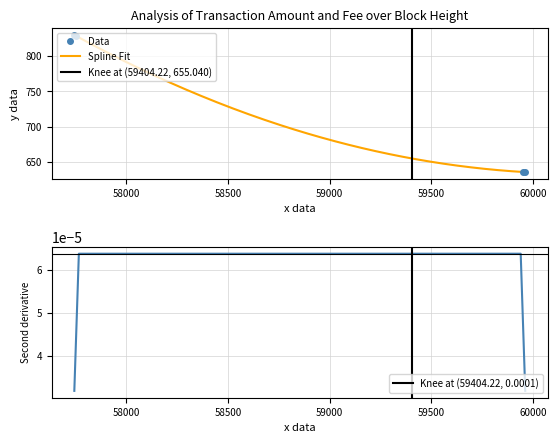

What is the value of the 2nd point from the left?

828.4